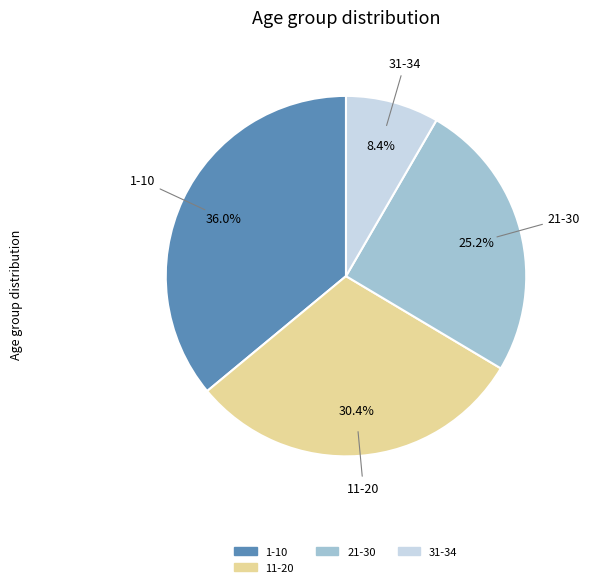

Approximately how many times larger is the value at 31-34 compared to 11-20?

0.3